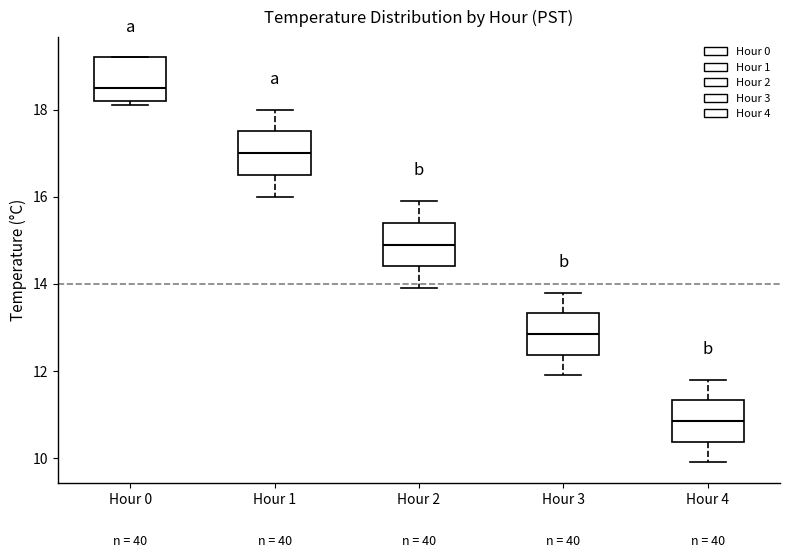

Reading left to right, transcribe this box plot: for each box, give where its median line is, the range the box spans, and where its two whiskers end, as read against the y-axis. The values are not printed on the chart, so give them approximately, as read against the axis.

Hour 0: median 18.6, box 18.2 to 19.2, whiskers 18.2 (just below the box's lower edge) to 19.2
Hour 1: median 17.0, box 16.6 to 17.6, whiskers 16.0 to 18.0
Hour 2: median 15.0, box 14.4 to 15.4, whiskers 14.0 to 16.0
Hour 3: median 12.8, box 12.4 to 13.4, whiskers 12.0 to 13.8
Hour 4: median 10.8, box 10.4 to 11.4, whiskers 10.0 to 11.8